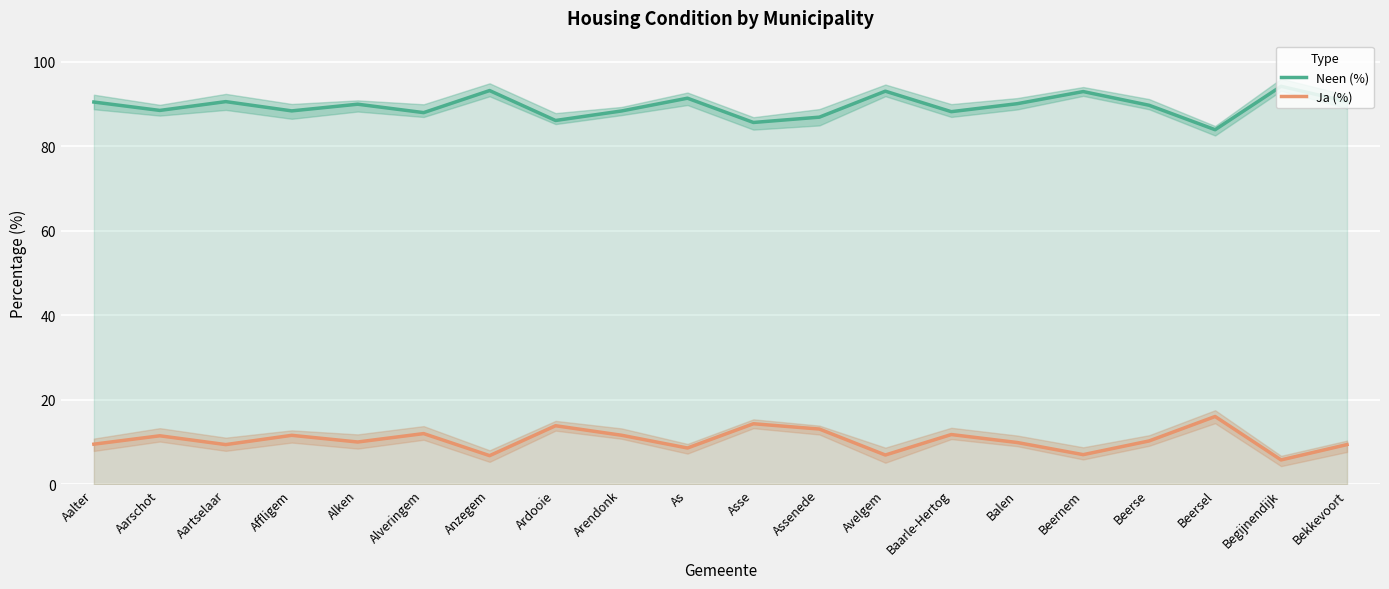

True or false: Neen (%) has more than 1 interior local peaks.

True